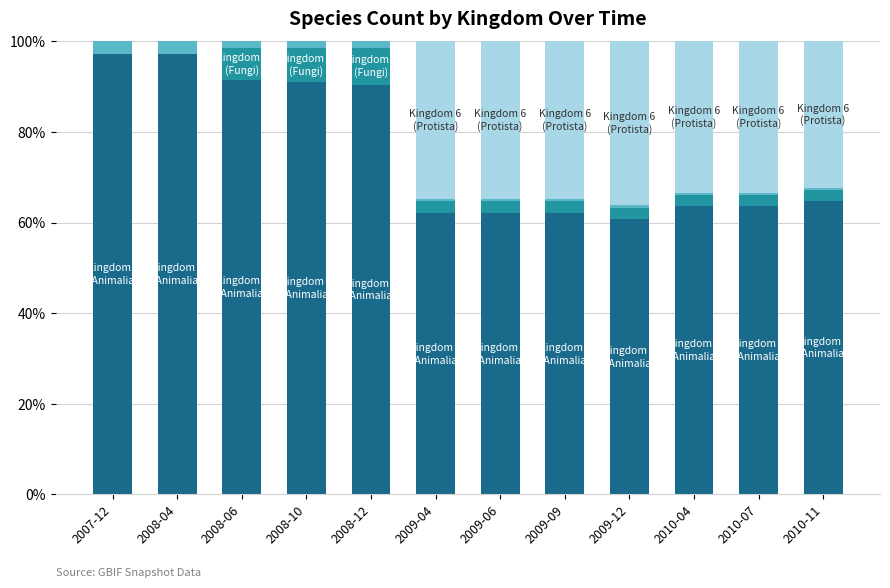

How many distinct data groups are displayed?

4